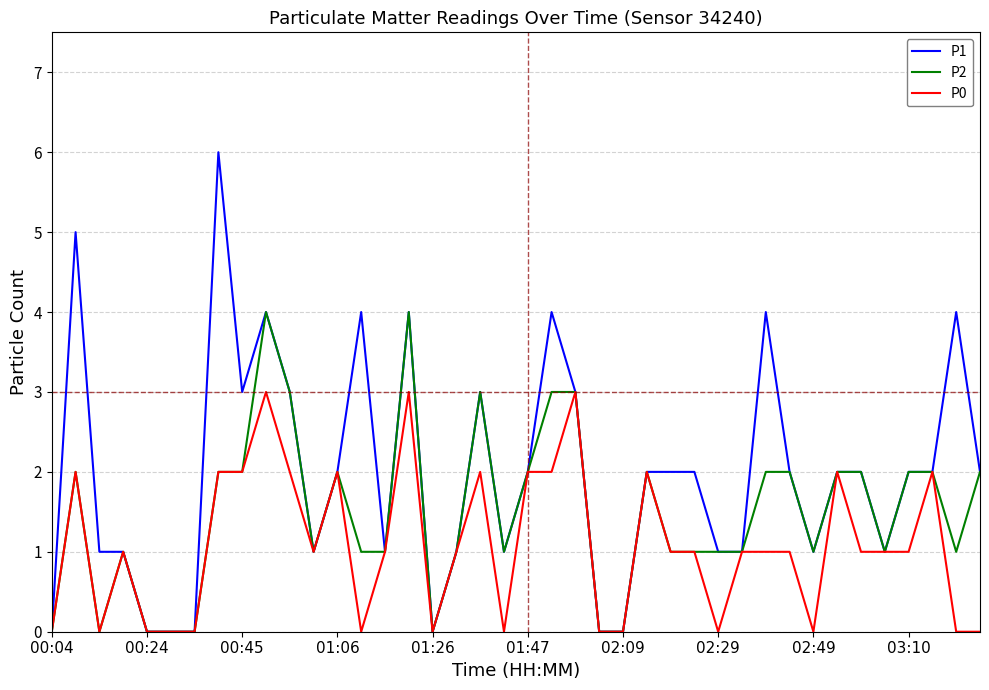

Which series has the largest total across all categories?

P1